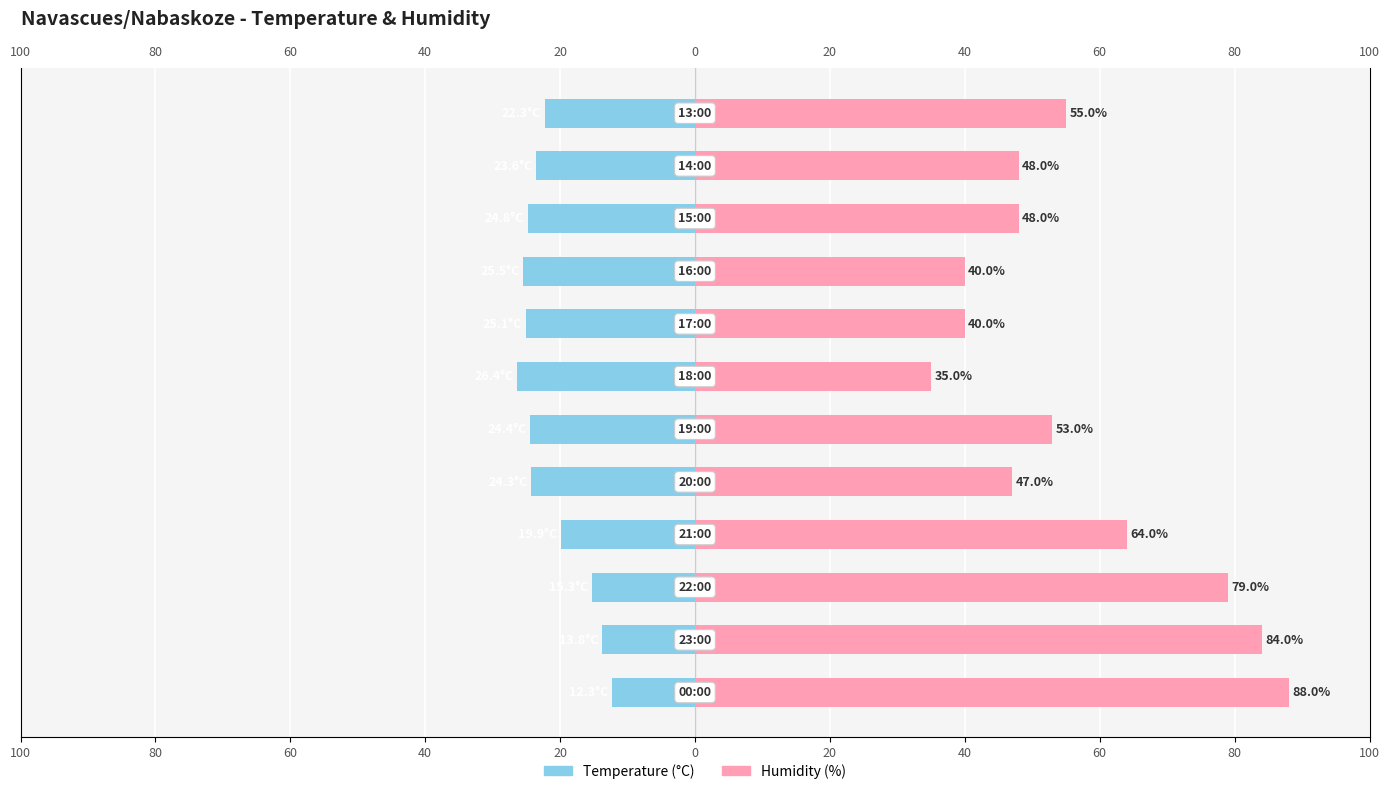

What are all the series names shown in the legend?

Temperature (C), Humidity (%)